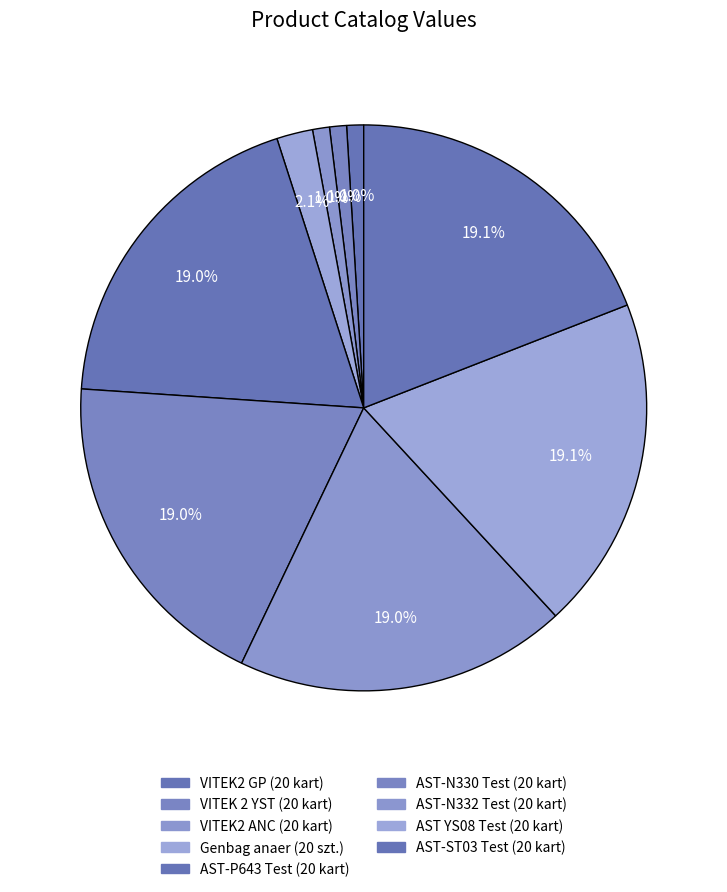

Which slice is the largest?

AST-ST03 Test (20 kart)